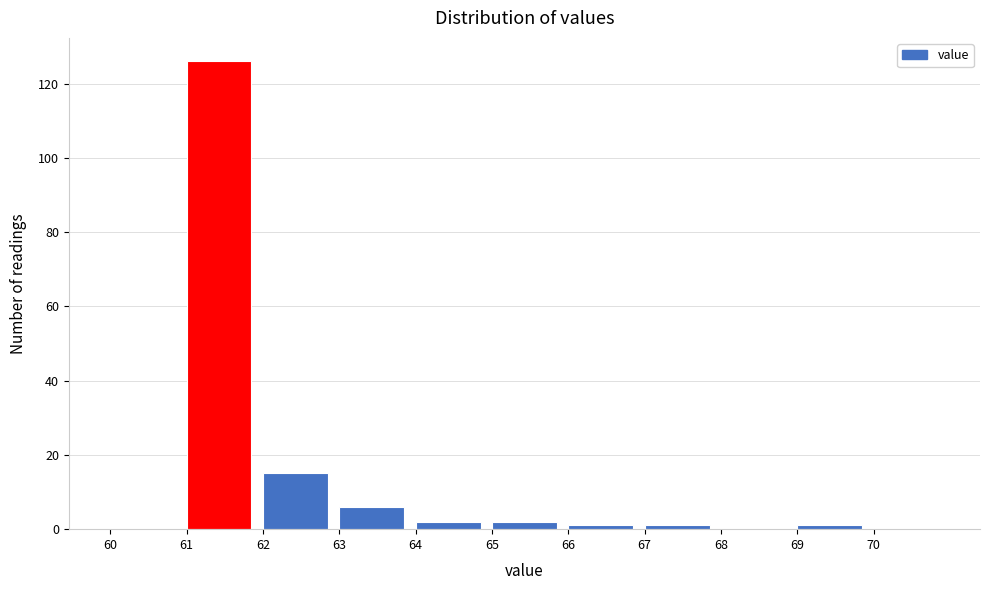

Reading left to right, transcribe this chart: for each bar, give the range it covers on the x-axis and its height. The values are not printed on the chart, so give them approximately, as read against the axis.

60 to 61: 0
61 to 62: 126
62 to 63: 16
63 to 64: 6
64 to 65: 2
65 to 66: 2
66 to 67: under 2
67 to 68: under 2
68 to 69: 0
69 to 70: under 2
70 to 71: 0